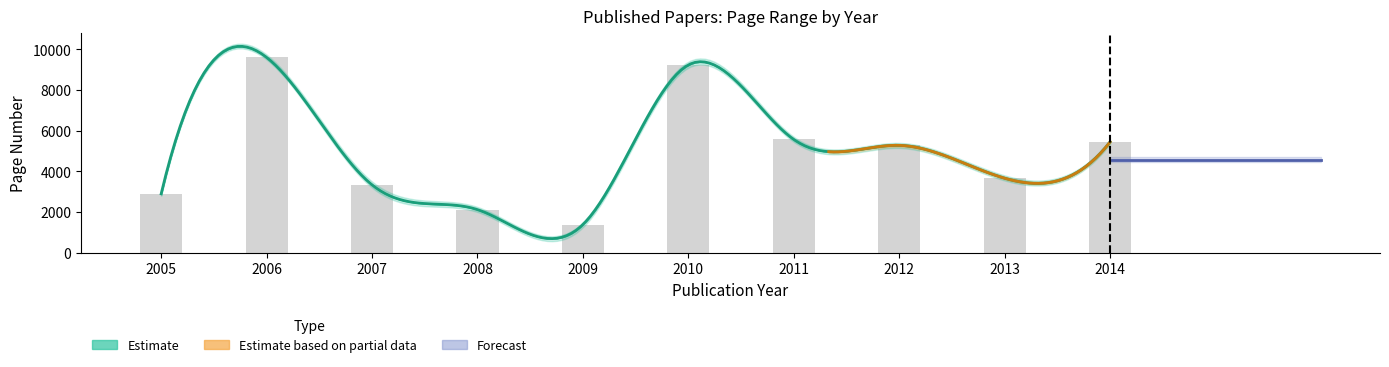

What is the average value?

4856